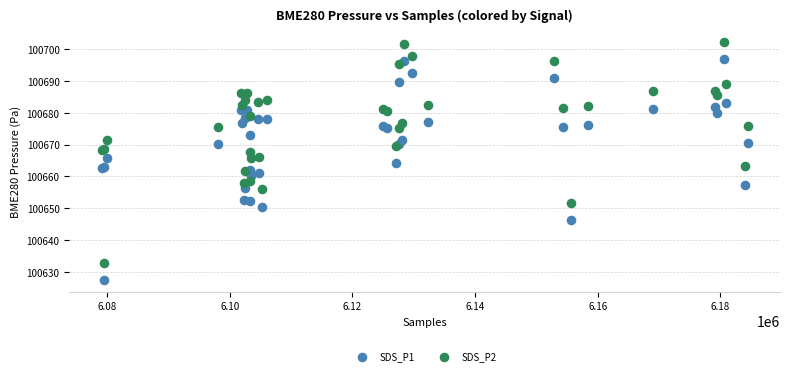

Which series contains the highest Y value?

SDS_P2